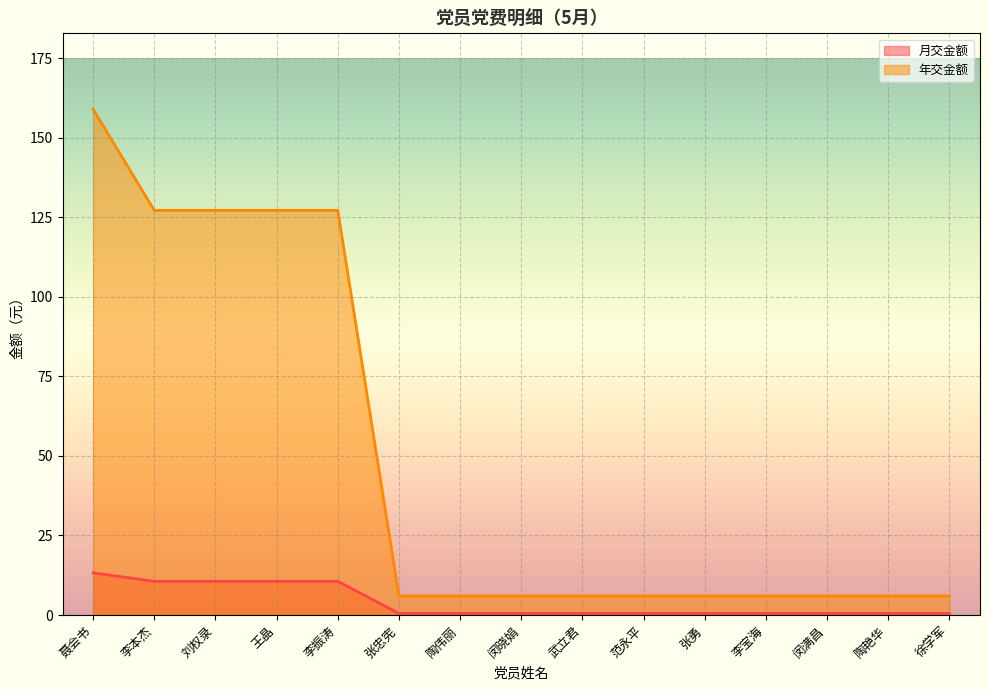

Reading left to right, list all the values displayed in this chart.

月交金额: 13.2	10.6	10.6	10.6	10.6	0.5	0.5	0.5	0.5	0.5	0.5	0.5	0.5	0.5	0.5
年交金额: 159.0	127.2	127.2	127.2	127.2	6.0	6.0	6.0	6.0	6.0	6.0	6.0	6.0	6.0	6.0